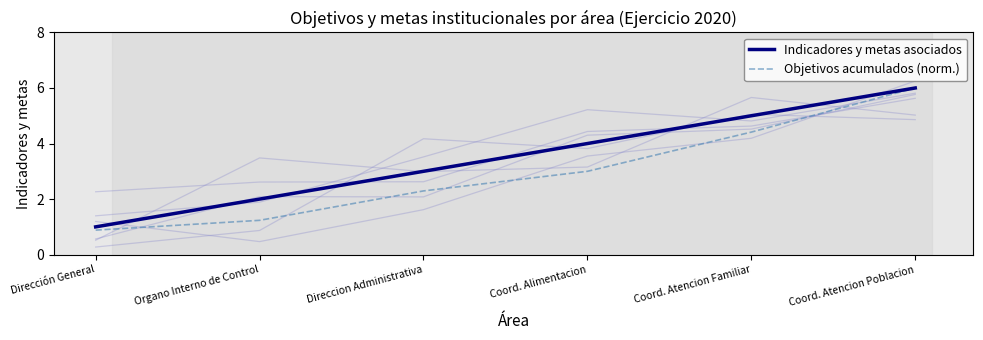

True or false: Objetivos acumulados (norm.) and Indicadores y metas asociados cross at least once.

False